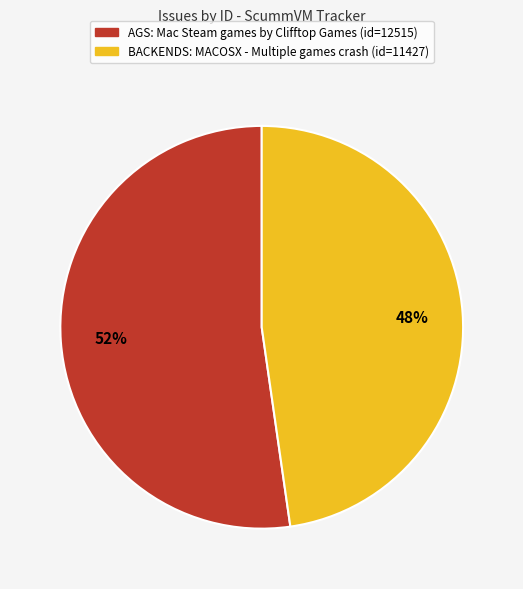

How many segments does this pie chart have?

2